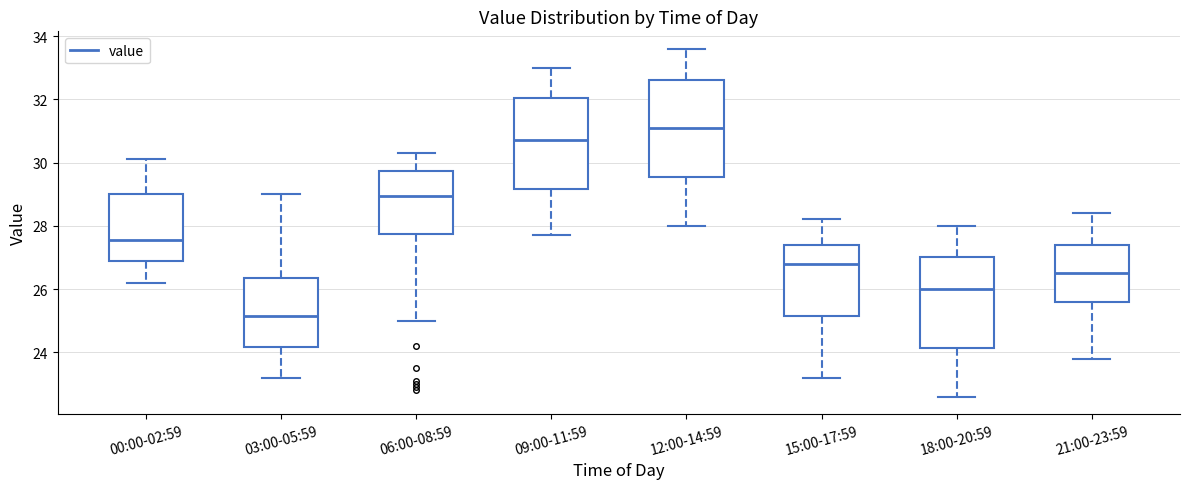

Reading left to right, transcribe this box plot: for each box, give where its median line is, the range the box spans, and where its two whiskers end, as read against the y-axis. The values are not printed on the chart, so give them approximately, as read against the axis.

00:00-02:59: median 27.6, box 26.8 to 29.0, whiskers 26.2 to 30.2
03:00-05:59: median 25.2, box 24.2 to 26.4, whiskers 23.2 to 29.0
06:00-08:59: median 29.0, box 27.8 to 29.8, whiskers 25.0 to 30.4
09:00-11:59: median 30.8, box 29.2 to 32.0, whiskers 27.8 to 33.0
12:00-14:59: median 31.2, box 29.6 to 32.6, whiskers 28.0 to 33.6
15:00-17:59: median 26.8, box 25.2 to 27.4, whiskers 23.2 to 28.2
18:00-20:59: median 26.0, box 24.2 to 27.0, whiskers 22.6 to 28.0
21:00-23:59: median 26.6, box 25.6 to 27.4, whiskers 23.8 to 28.4